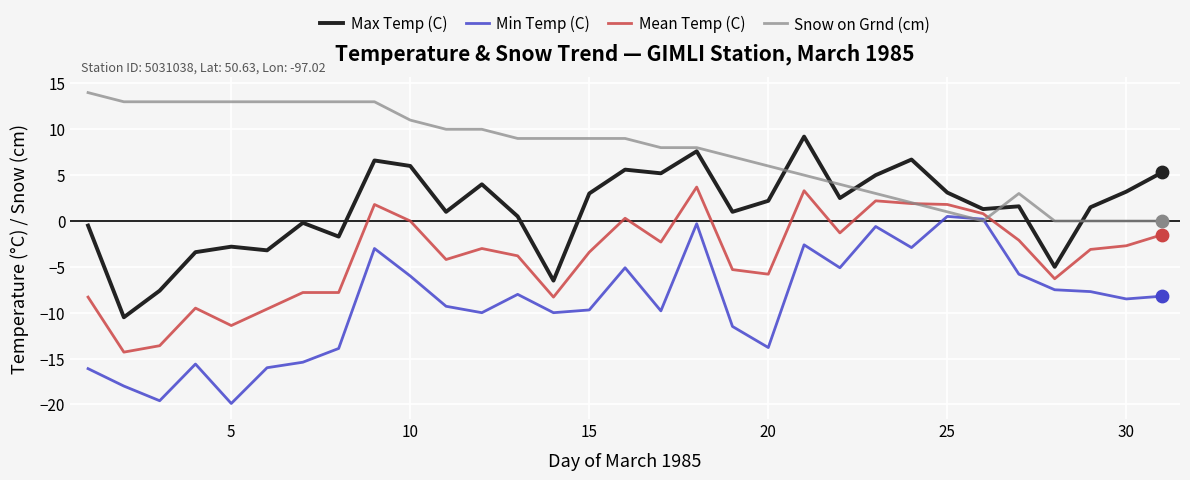

What are all the series names shown in the legend?

Max Temp (C), Min Temp (C), Mean Temp (C), Snow on Grnd (cm)